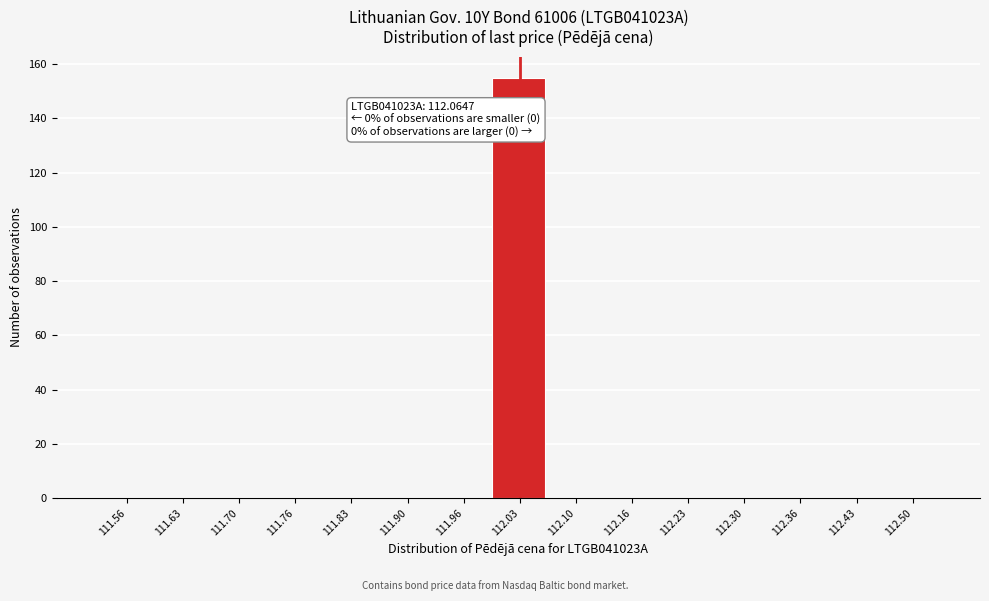

Reading left to right, what are all the values shown in this chart?

111.56=0	111.63=0	111.70=0	111.76=0	111.83=0	111.90=0	111.96=0	112.03=155	112.10=0	112.16=0	112.23=0	112.30=0	112.36=0	112.43=0	112.50=0